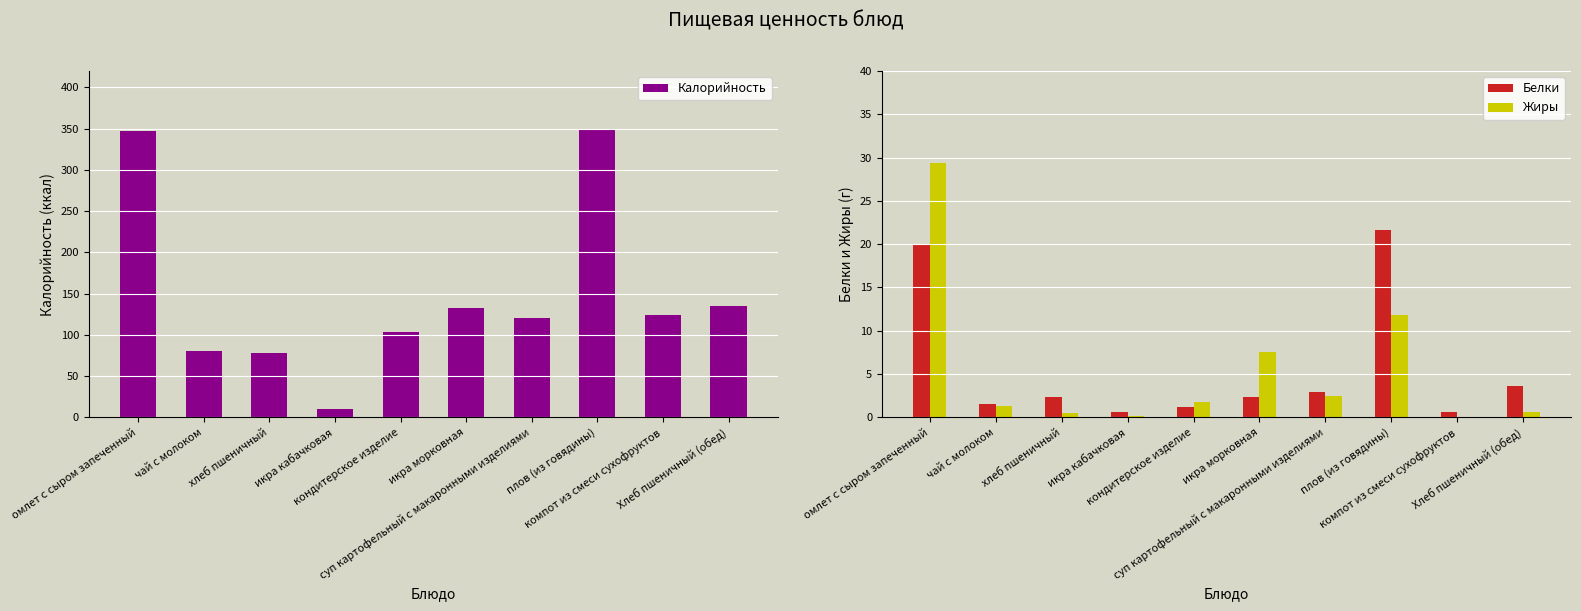

What is the difference between the second highest and second lowest values in the Калорийность series?

269.1